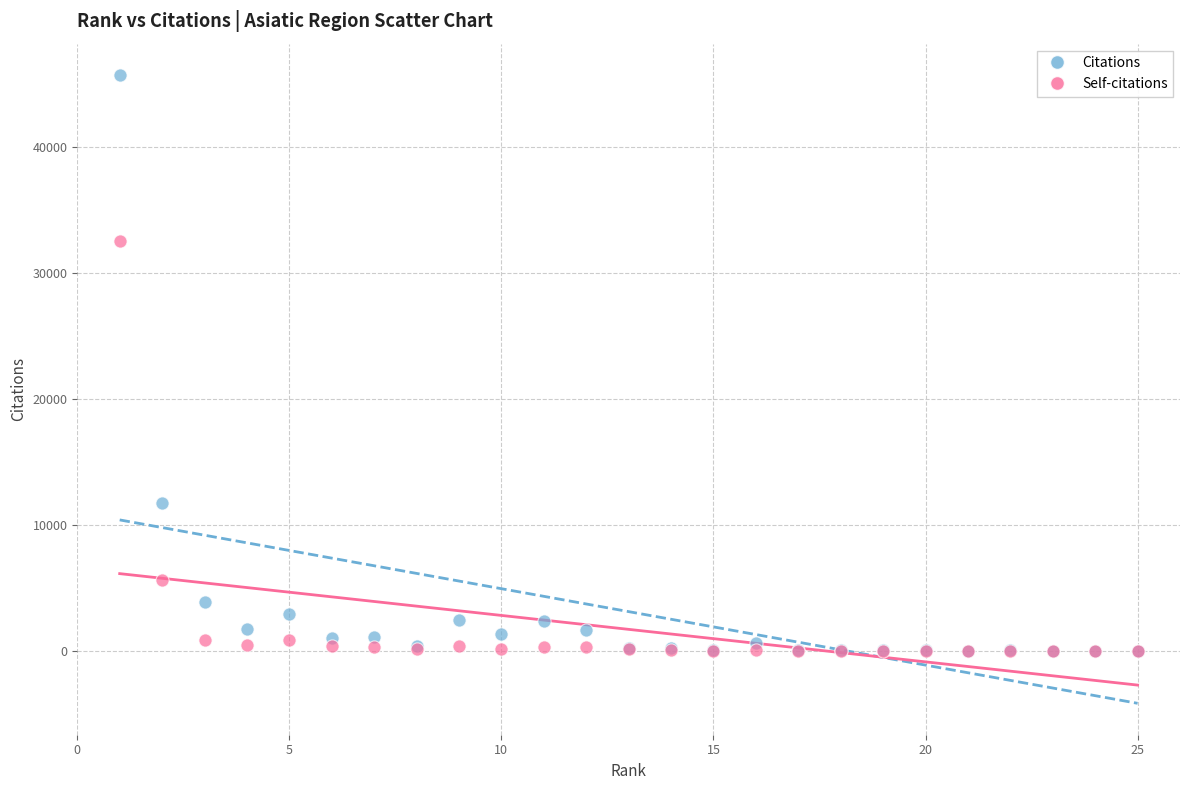

In the Self-citations series, what Y value is closest to 16271?

5604